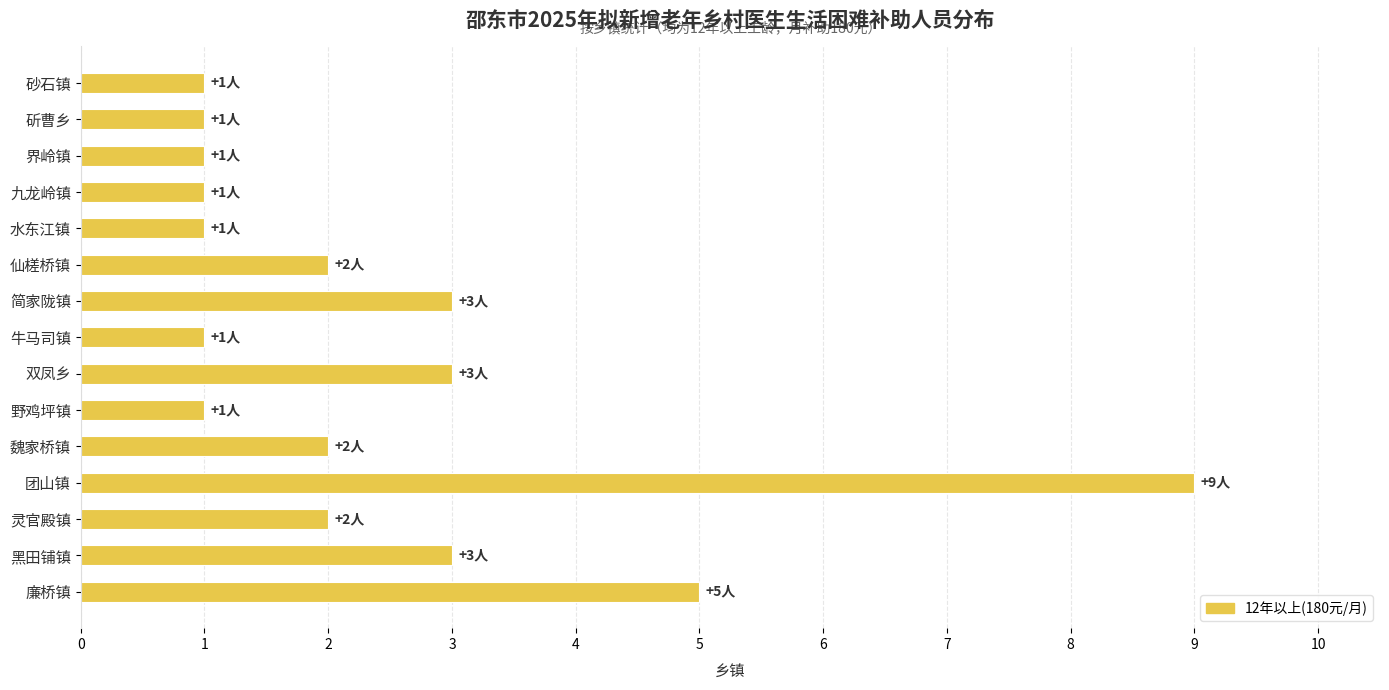

What position from the bottom is 水东江镇?

11